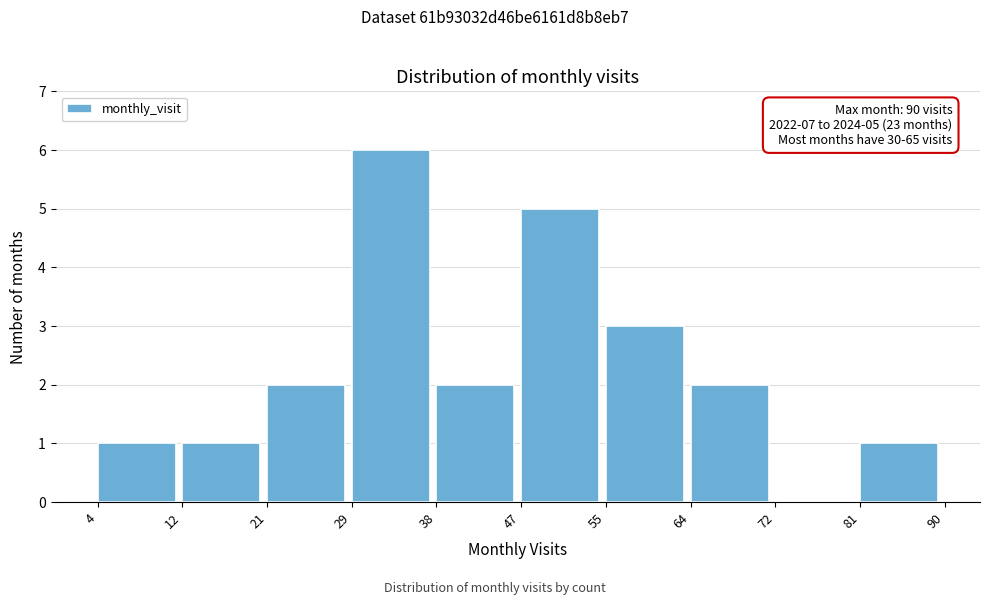

Over which range of the x-axis is the bar tallest?

29 to 38